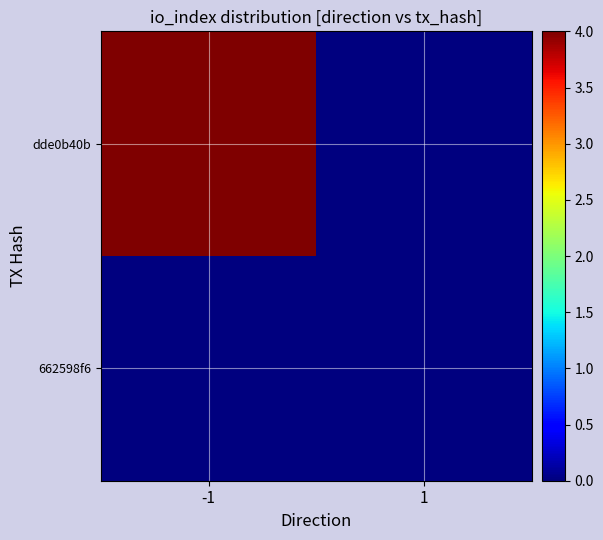

At how many categories does at least one series exceed 2?

1